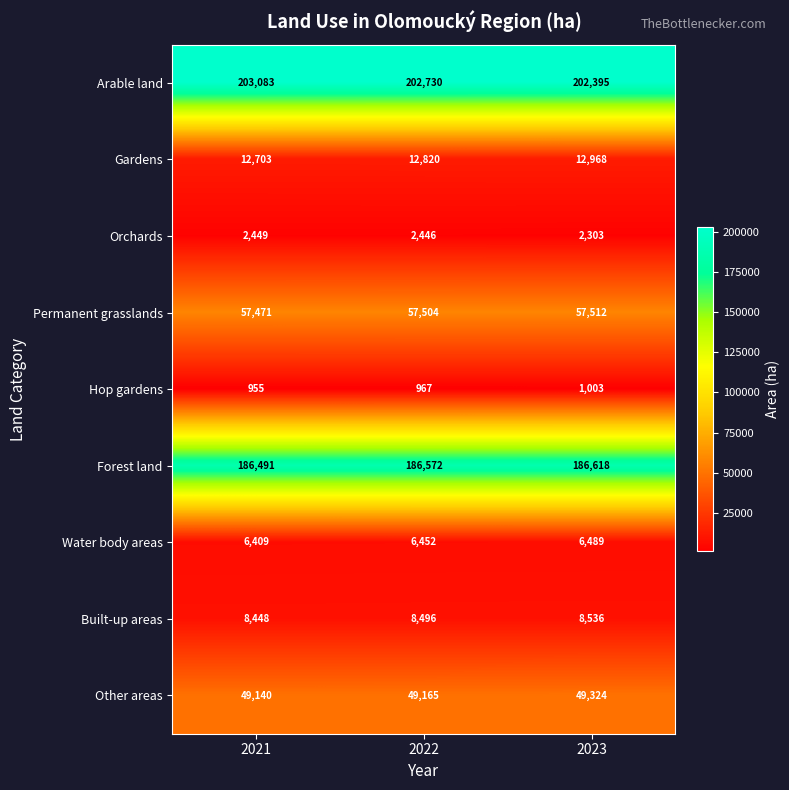

Between 2021 and 2022, which series saw the biggest shift?

Arable land